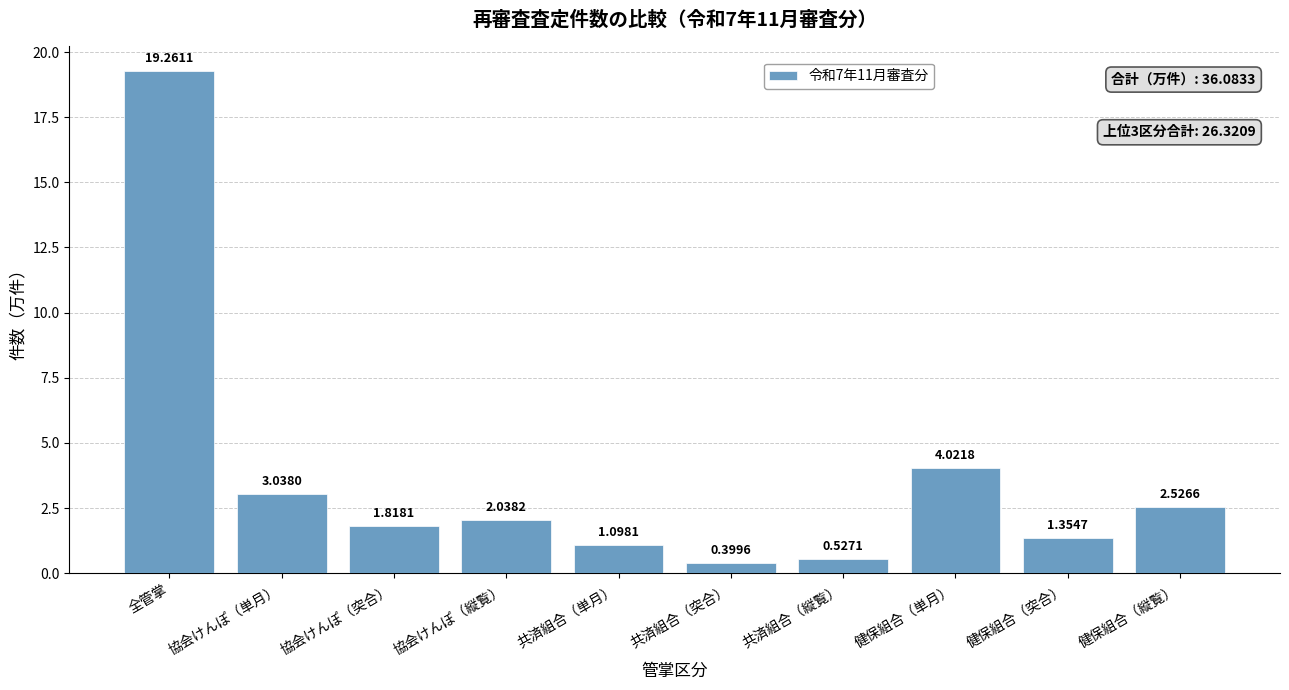

What is the difference between the maximum and minimum values?

18.9